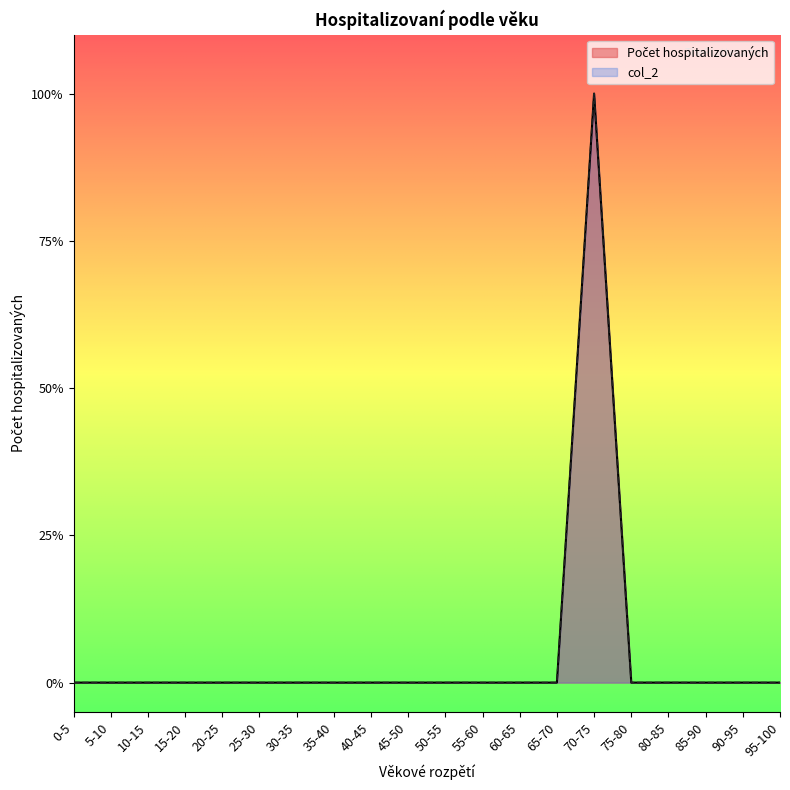

Rank the series at 25-30 from lowest to highest value.

Počet hospitalizovaných, col_2